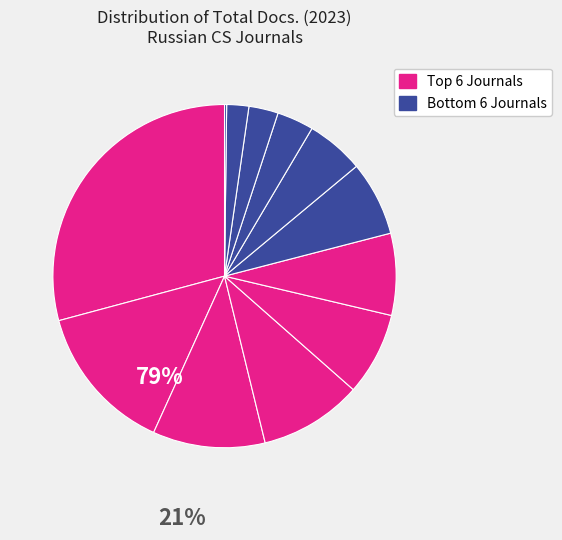

How many slices are in this pie chart?

12